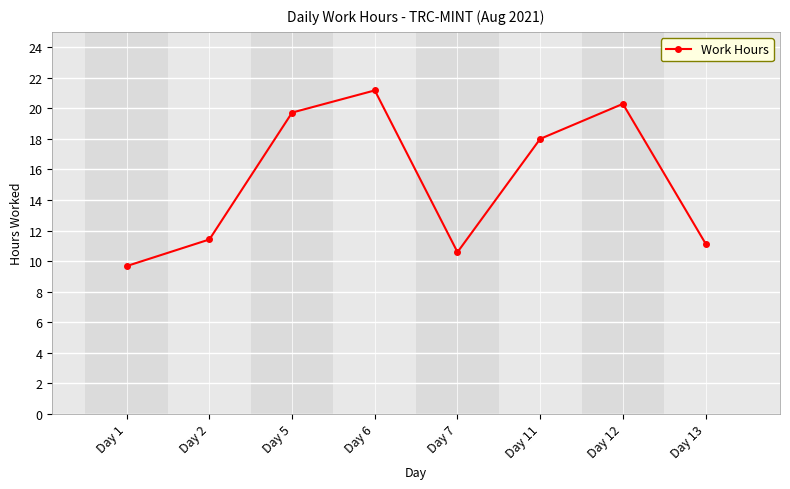

Count the number of data series in this chart.

1